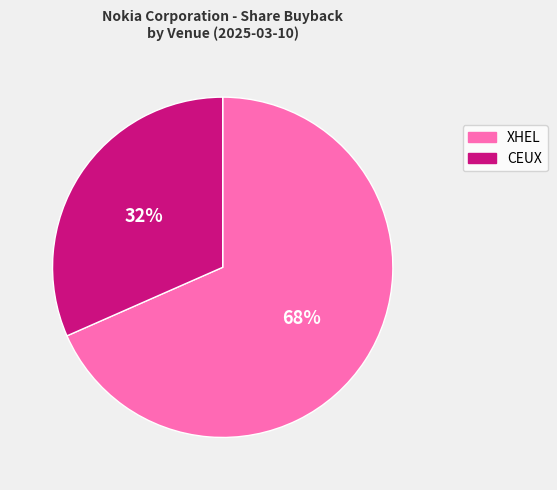

To the nearest percent, what is the average slice percentage?

50%